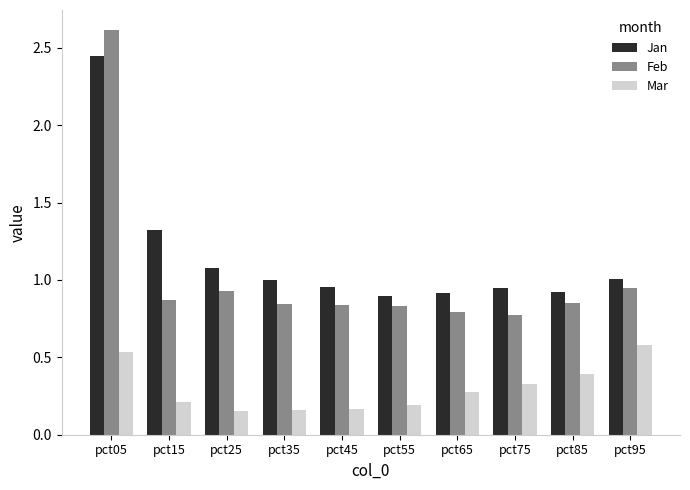

True or false: Feb has a value of 1.1 at pct05.

False